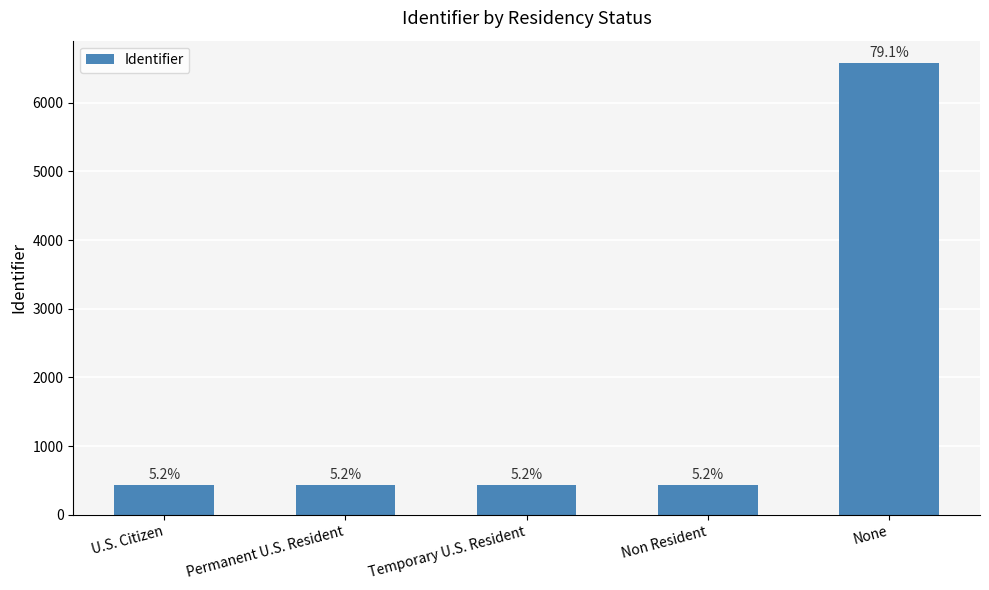

Reading right to left, what are all the values shown in this chart?

None=6572	Non Resident=436	Temporary U.S. Resident=434	Permanent U.S. Resident=433	U.S. Citizen=432